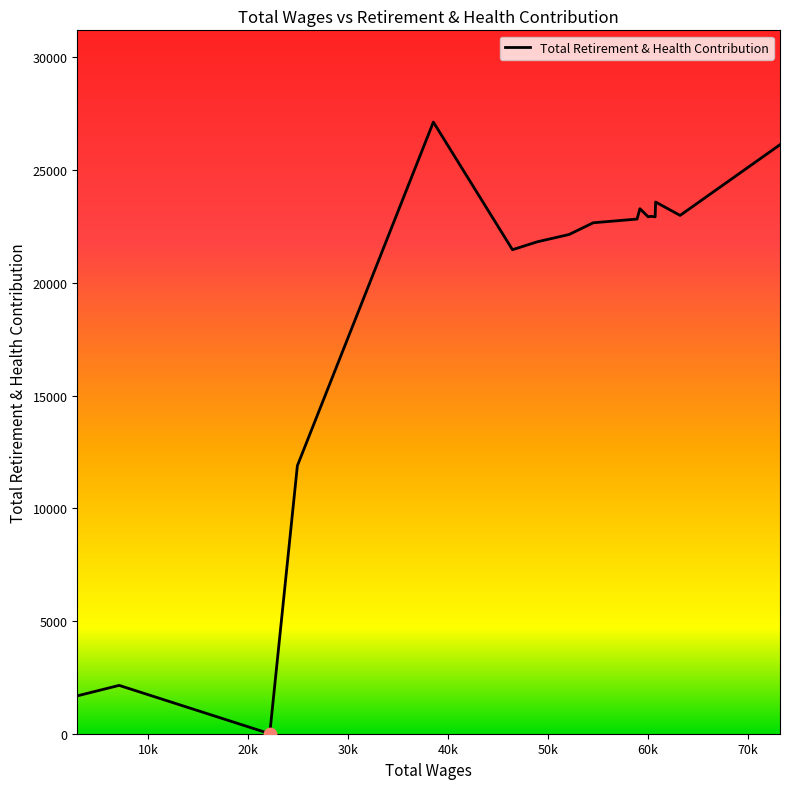

What is the difference between the maximum and minimum values?

27132